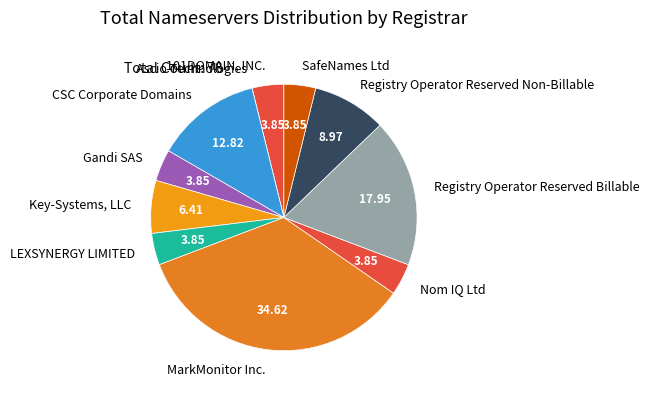

Is the sum of MarkMonitor Inc. and Gandi SAS greater than half?

No